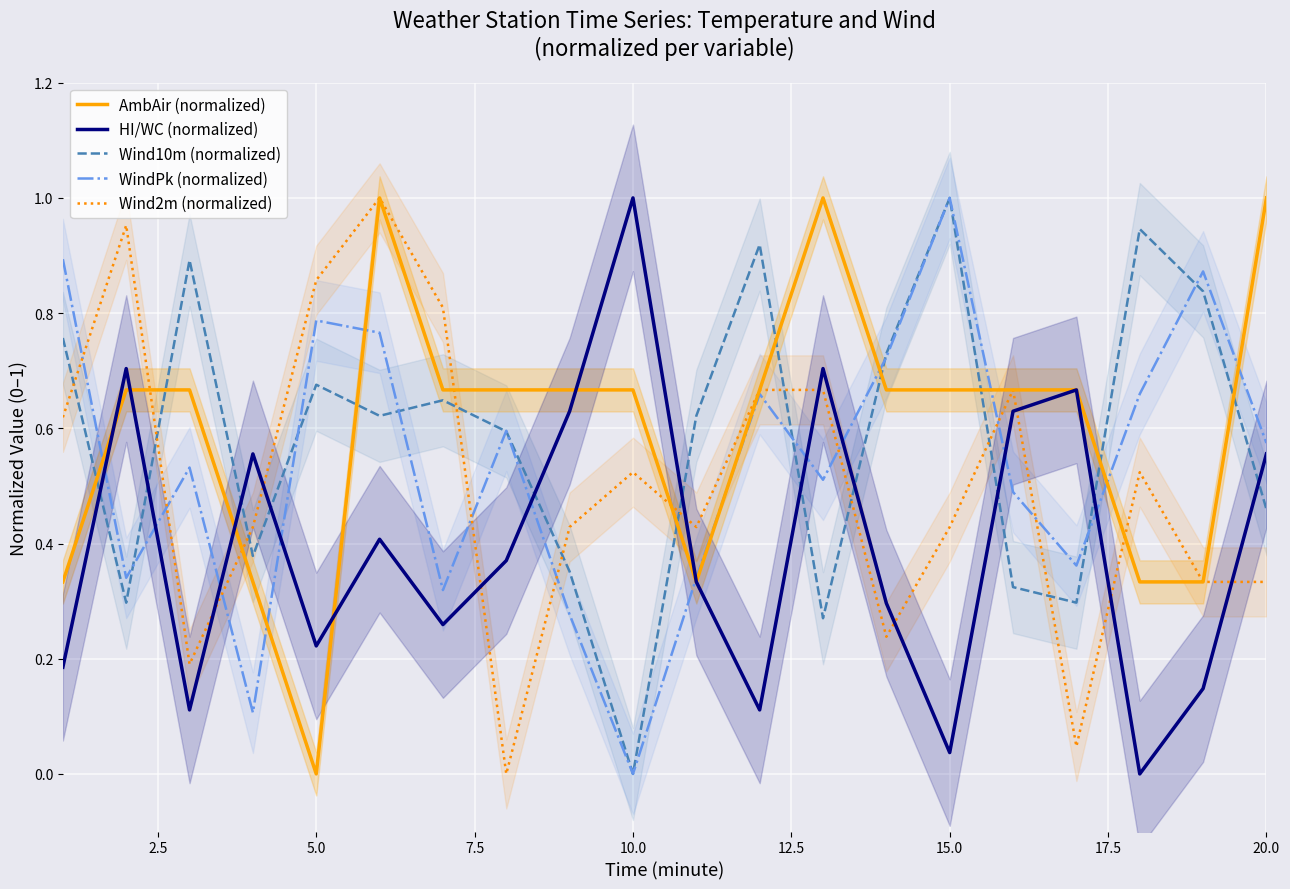

After their last crossing, which series has the higher values: HI/WC (normalized) or Wind2m (normalized)?

HI/WC (normalized)